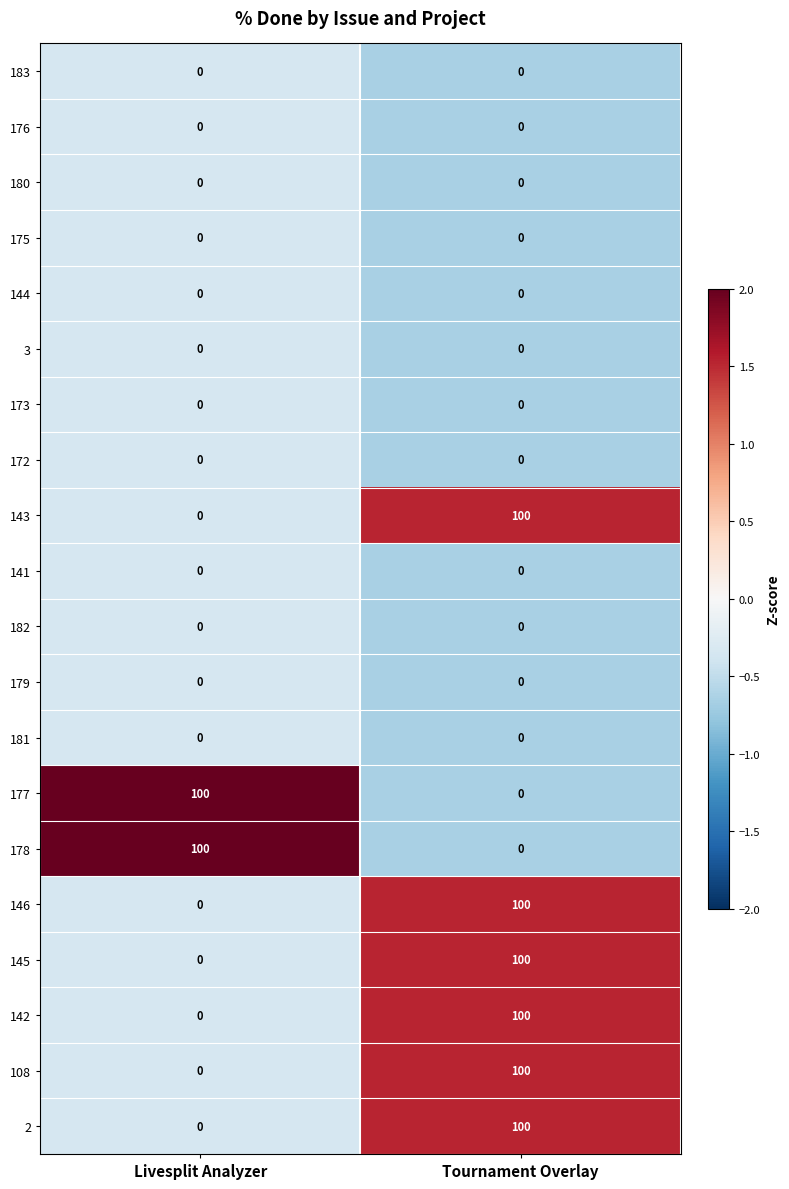

List the labels in order of 142 value, smallest first.

Livesplit Analyzer, Tournament Overlay